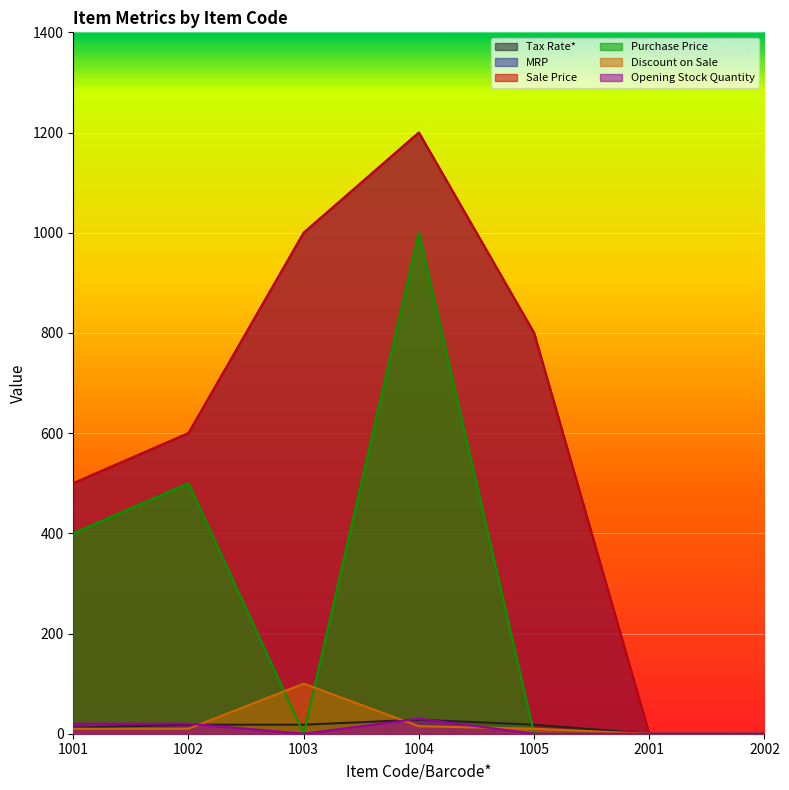

Is it true that Opening Stock Quantity equals 20 at 1001?

True